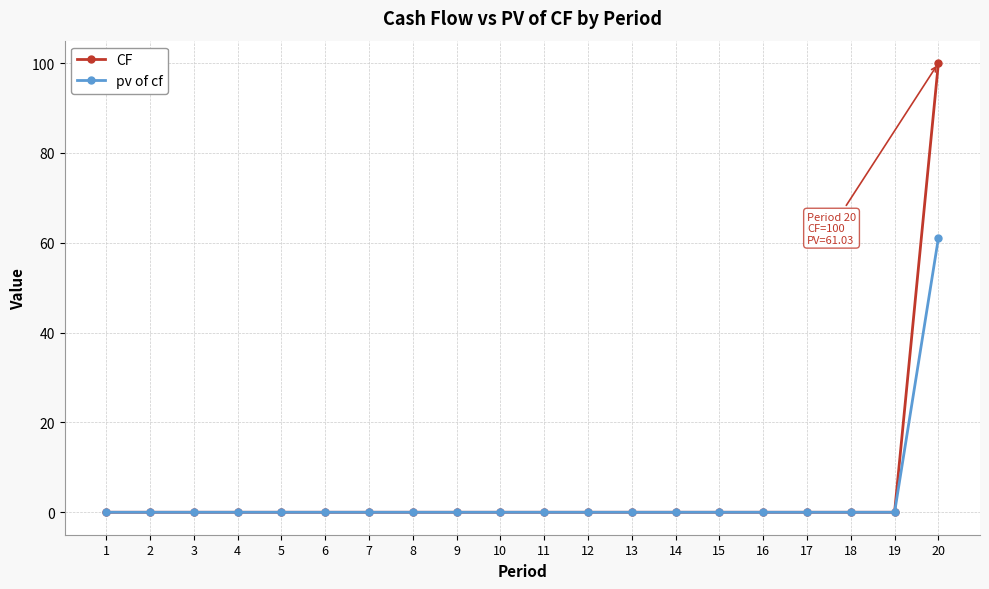

Which label corresponds to the largest value in the chart?

20